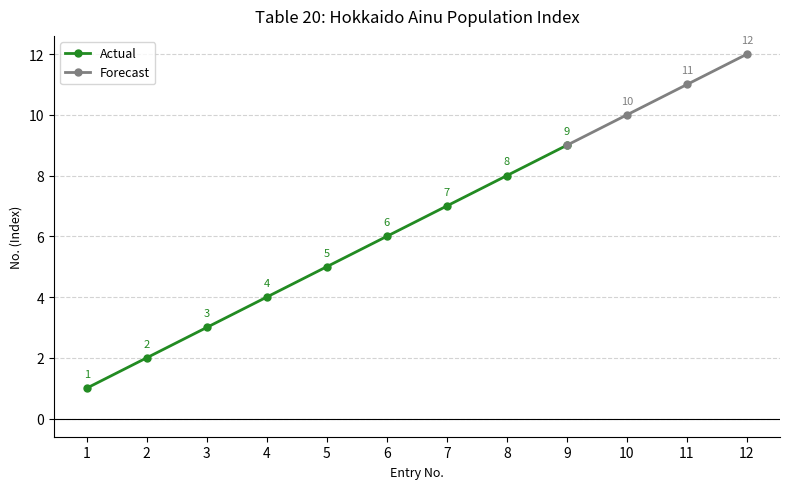

What is the minimum value shown in the chart?

1